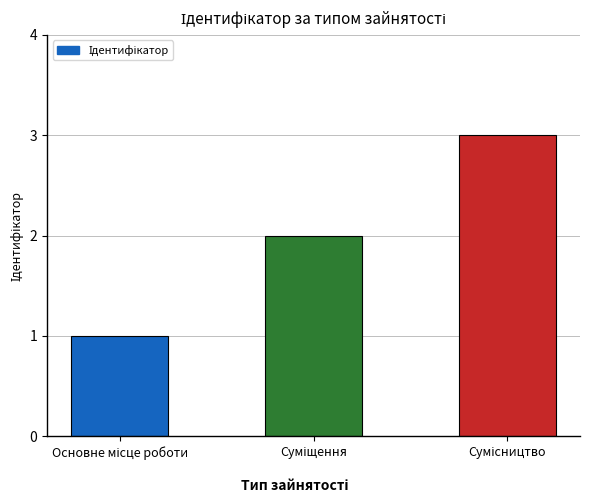

What is the maximum value shown in the chart?

3